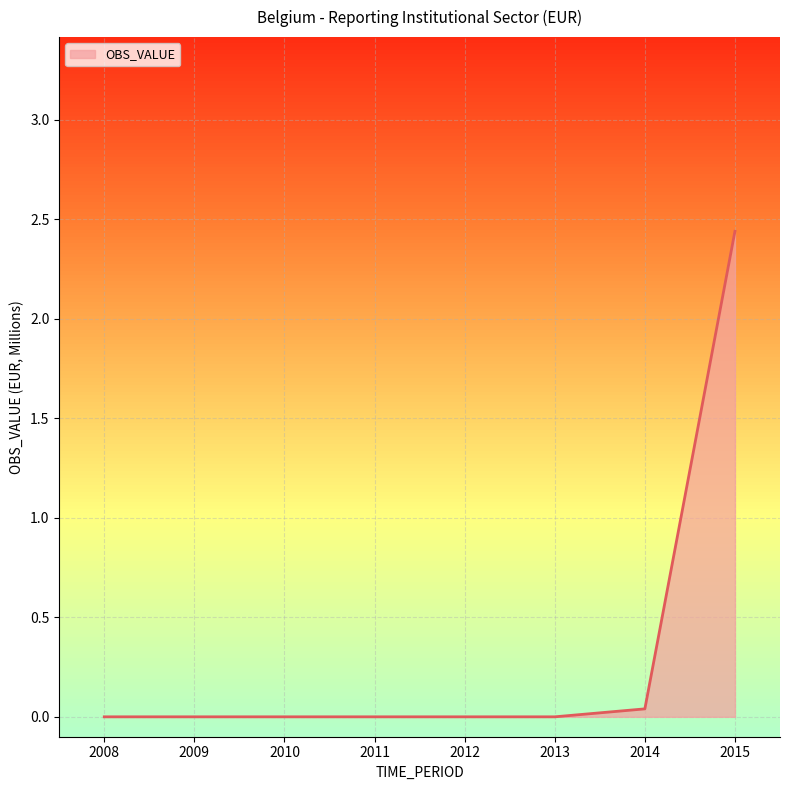

Which label corresponds to the largest value in the chart?

2015